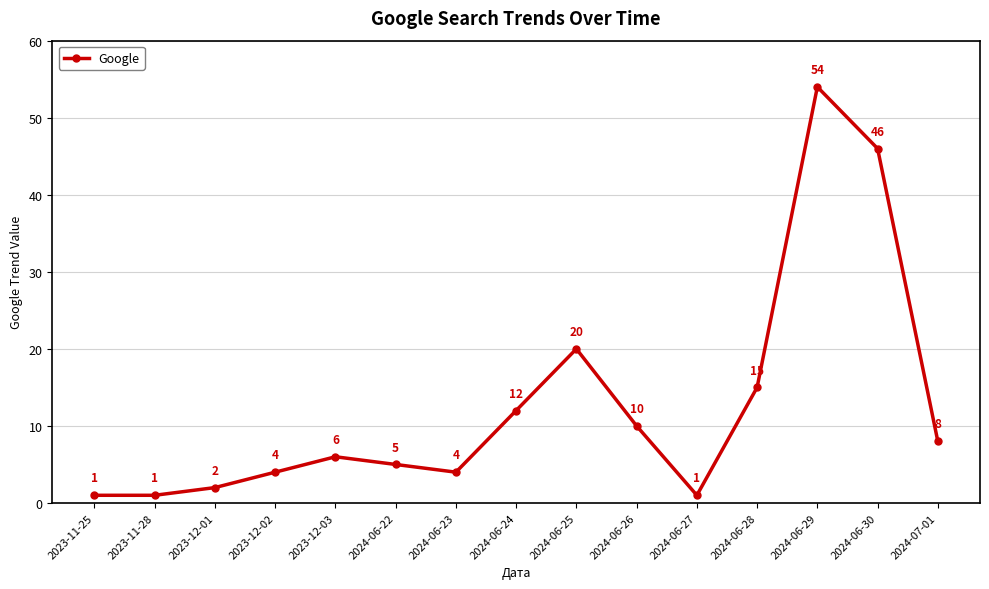

True or false: there are more than 2 points higher than both neighbors.

True